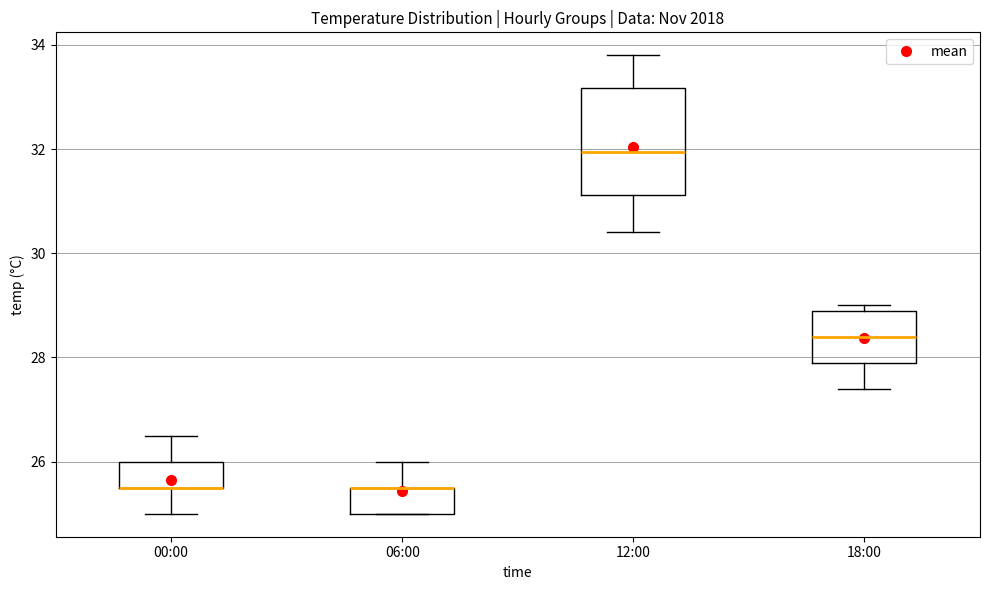

Reading left to right, read every box against the y-axis: the position of its median line, the range the box covers, and the ends of its whiskers. The values are not printed on the chart, so give them approximately, as read against the axis.

00:00: median 25.6 (drawn on the box's lower edge), box 25.6 to 26.0, whiskers 25.0 to 26.6
06:00: median 25.6 (drawn on the box's upper edge), box 25.0 to 25.6, whiskers 25.0 to 26.0
12:00: median 32.0, box 31.2 to 33.2, whiskers 30.4 to 33.8
18:00: median 28.4, box 28.0 to 29.0, whiskers 27.4 to 29.0 (just above the box's upper edge)